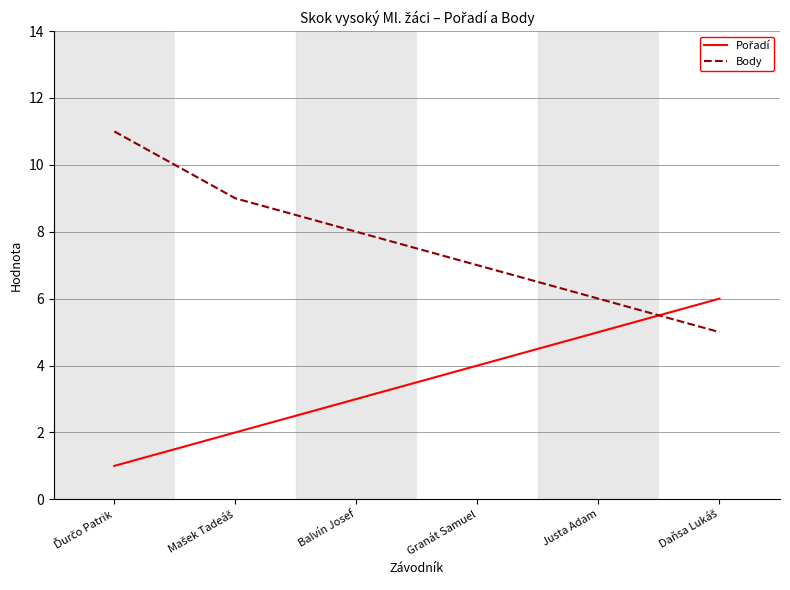

Which series has the largest total across all categories?

Body